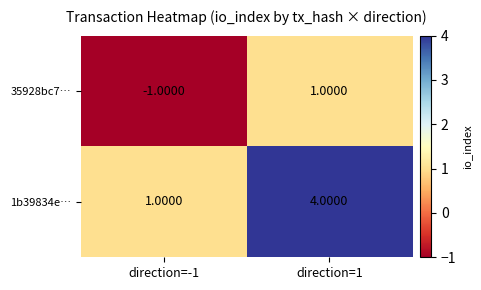

What is the maximum value shown in the chart?

4